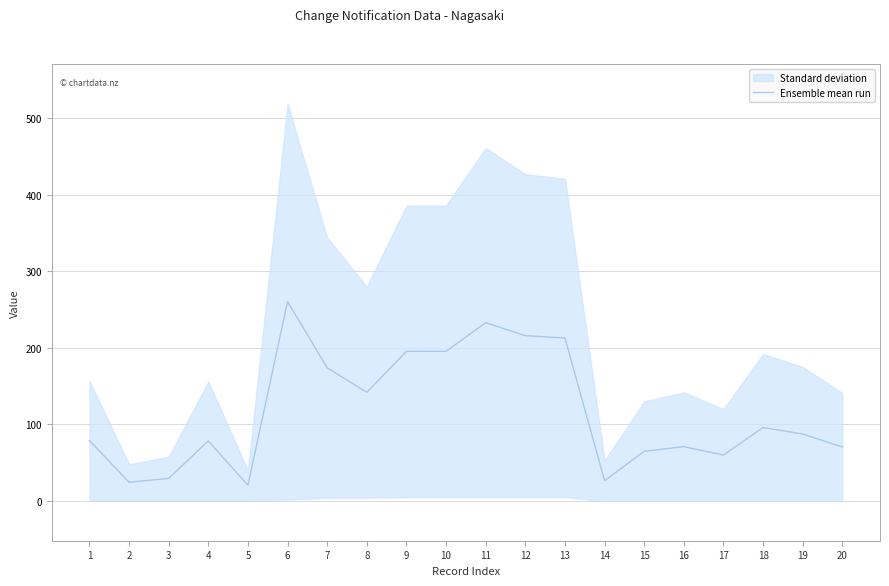

What is the change in value from 7 to 11?

+59.0